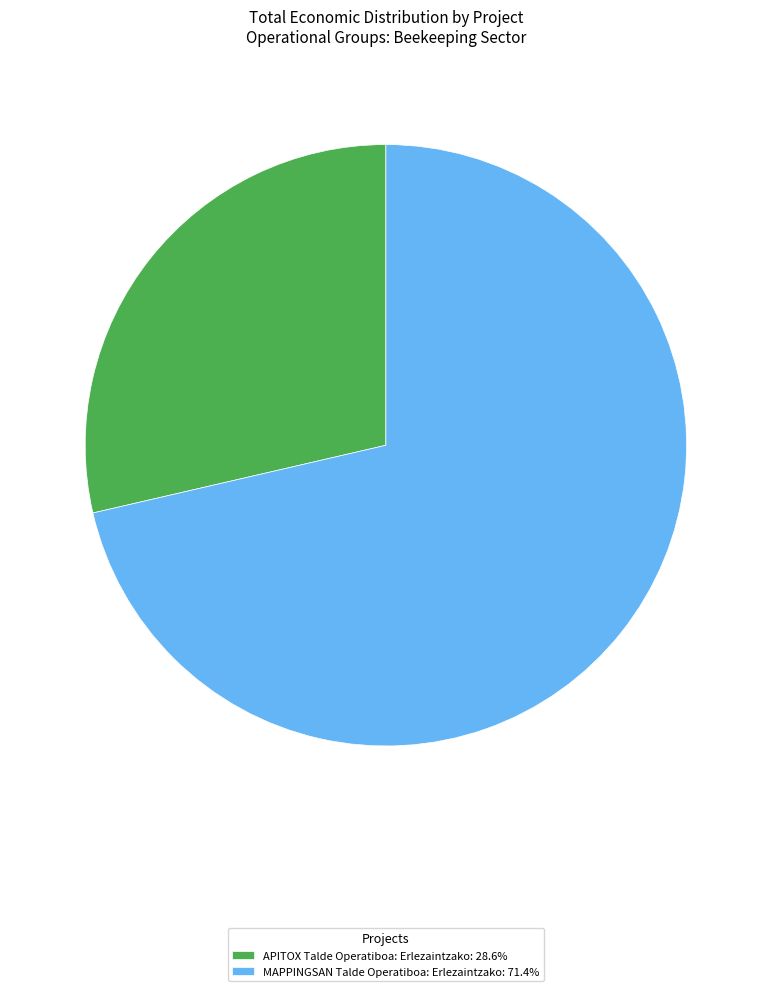

Which slice is the largest?

MAPPINGSAN Talde Operatiboa: Erlezaintzako